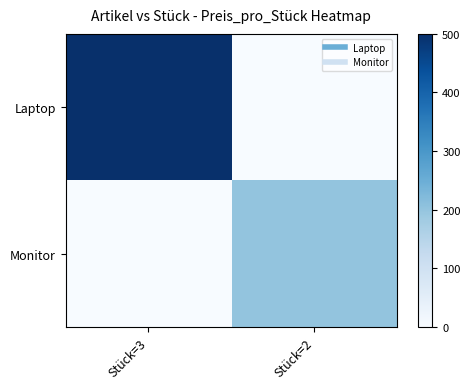

Reading right to left, transcribe all the data shown in this chart.

Laptop: Stück=2=0	Stück=3=500
Monitor: Stück=2=200	Stück=3=0